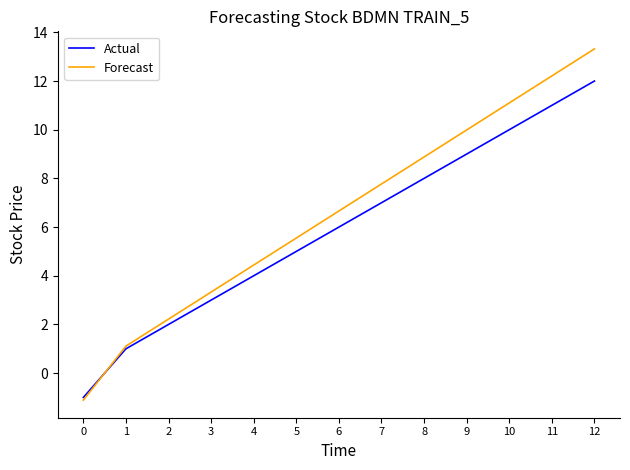

Is the value of Actual at 7 greater than the value of Forecast at 7?

No